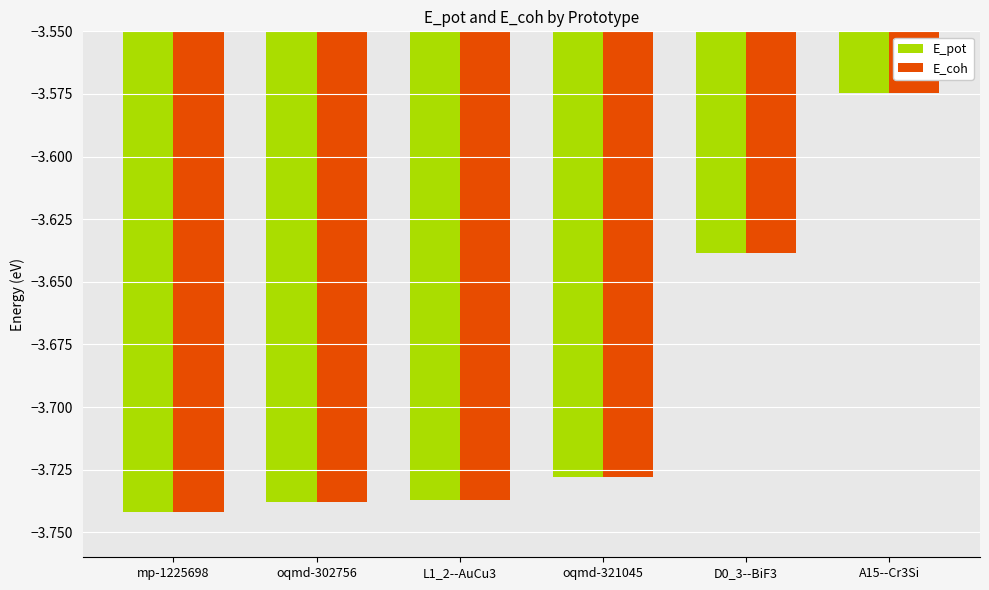

True or false: E_pot has a value of -2.3 at oqmd-302756.

False